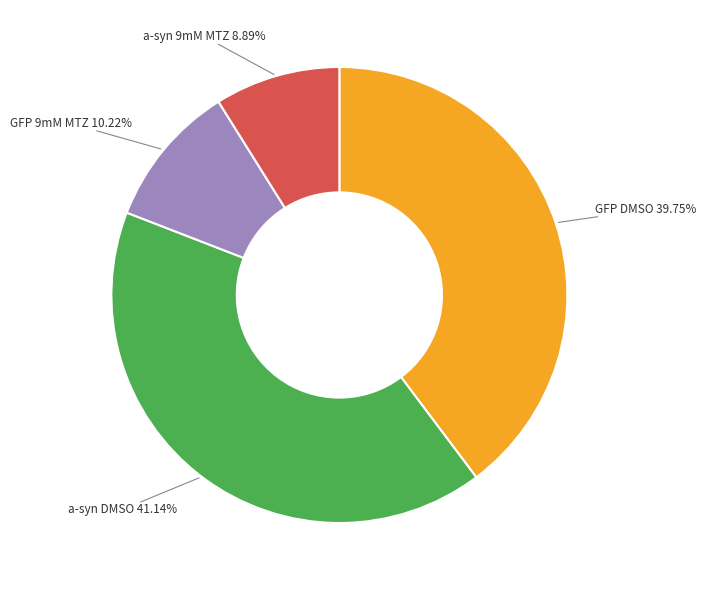

Does any single category account for the majority?

No